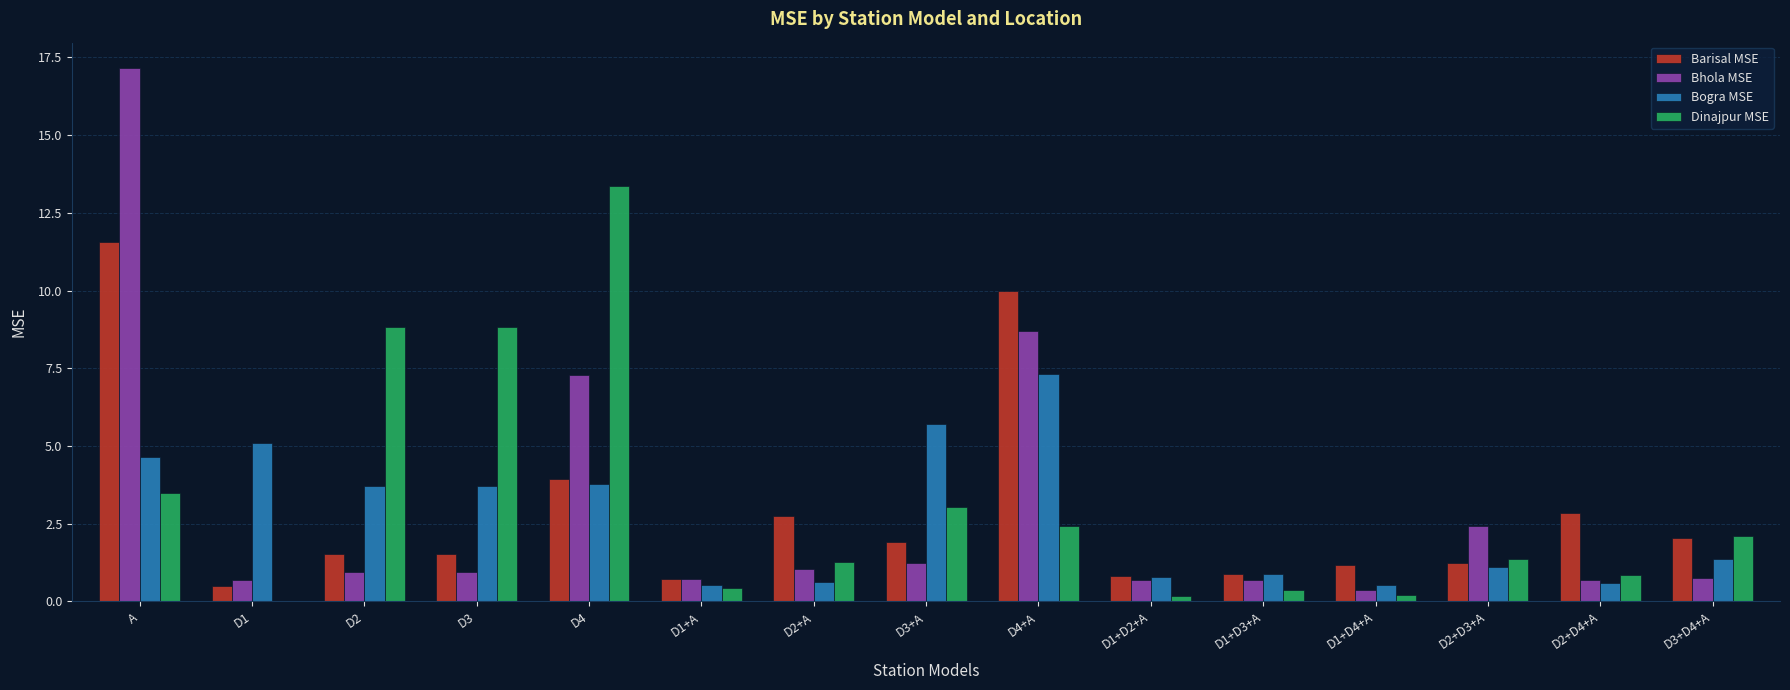

What are all the series names shown in the legend?

Barisal MSE, Bhola MSE, Bogra MSE, Dinajpur MSE